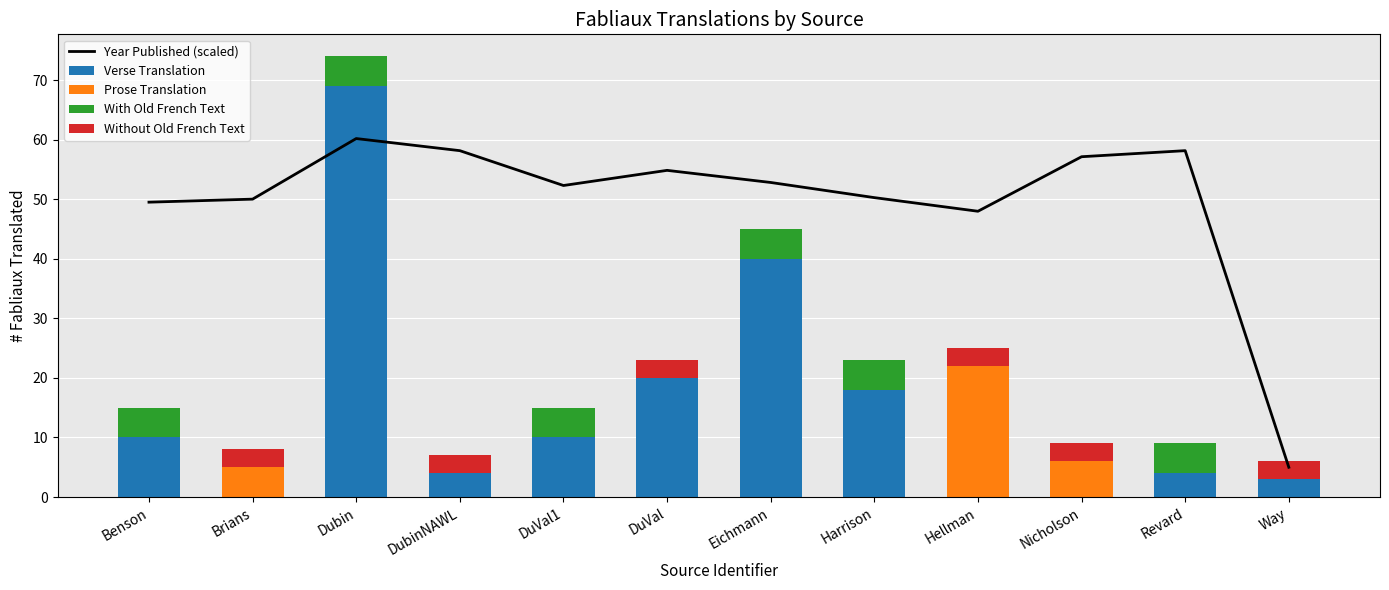

What is the difference between the maximum and second lowest values in the Prose Translation series?

22.0